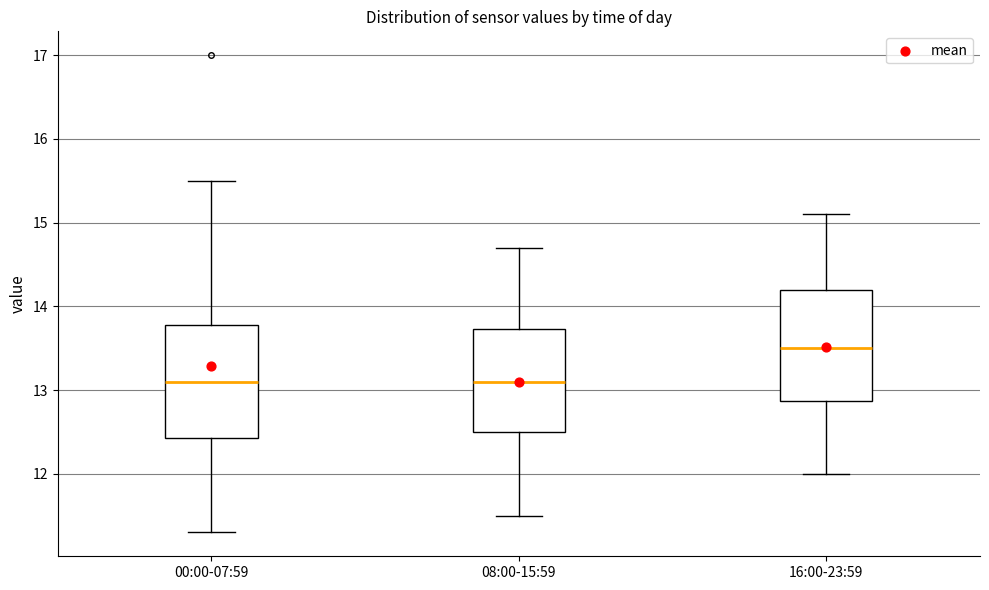

Where is the upper edge of the box for 08:00-15:59 on the y-axis? The values are not printed on the chart, so give them approximately, as read against the axis.

13.7